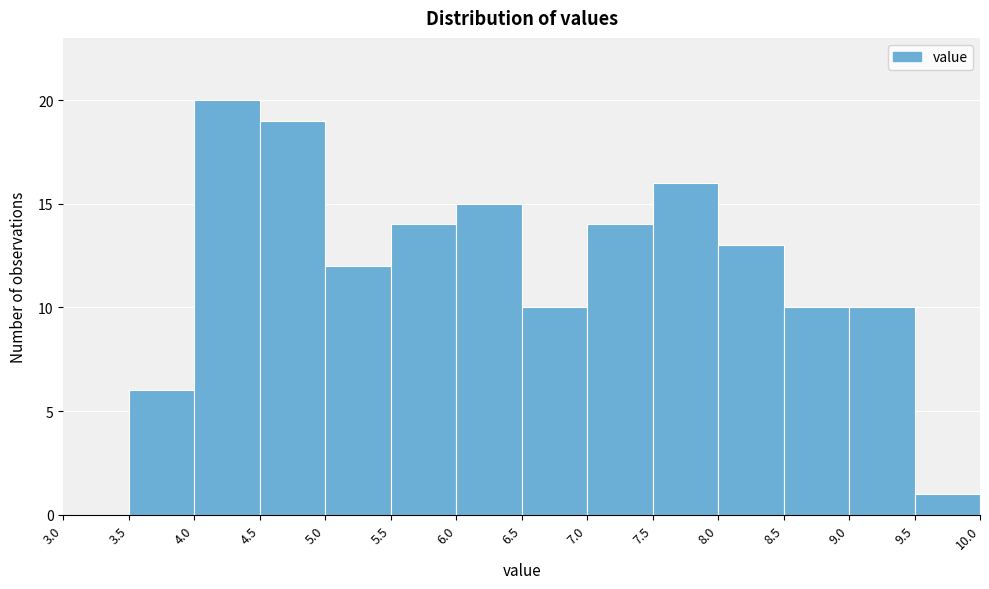

What is the height of the bar covering 5.0 to 5.5 on the x-axis? The values are not printed on the chart, so give them approximately, as read against the axis.

12